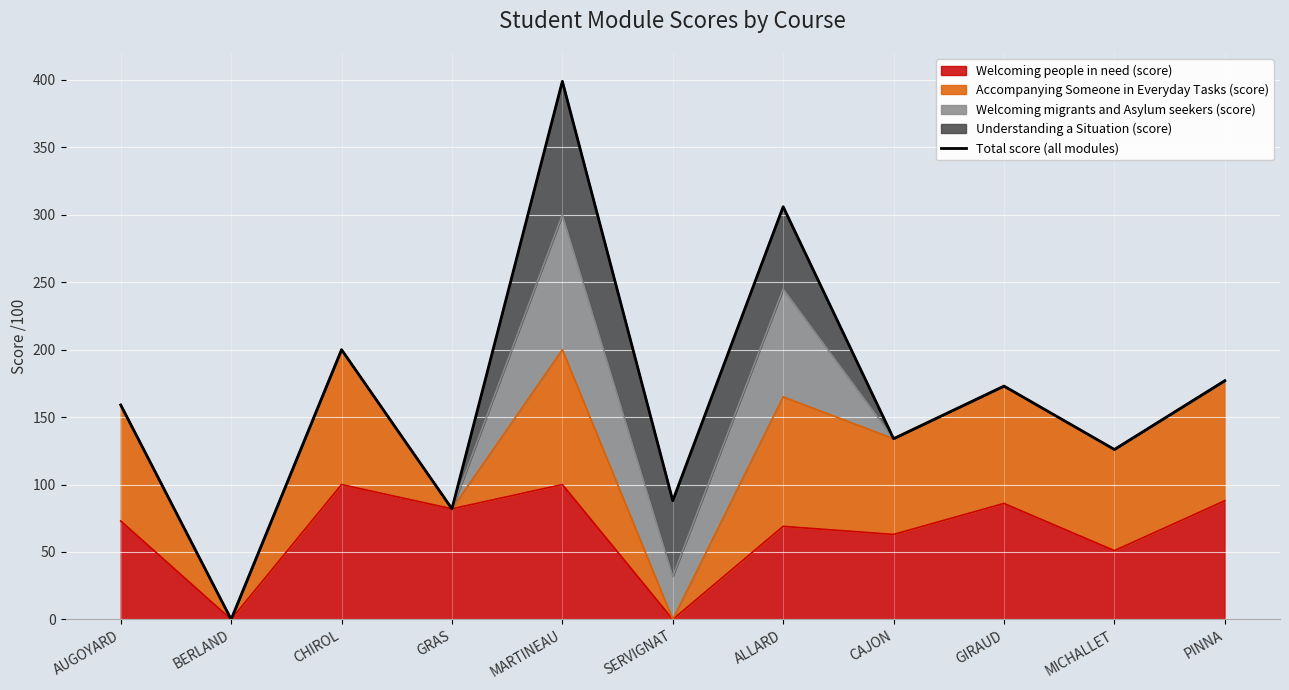

True or false: the data shows 65 at CAJON.

False